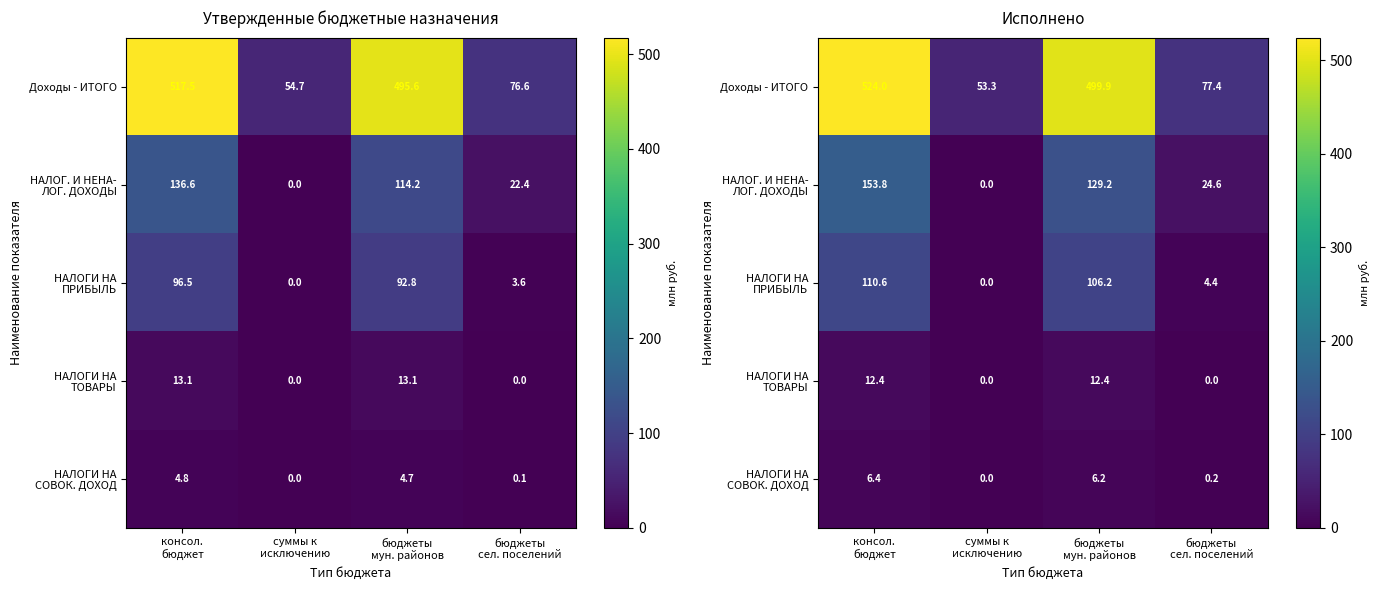

What is the difference between the second highest and second lowest values in the Доходы - ИТОГО series?

422.5